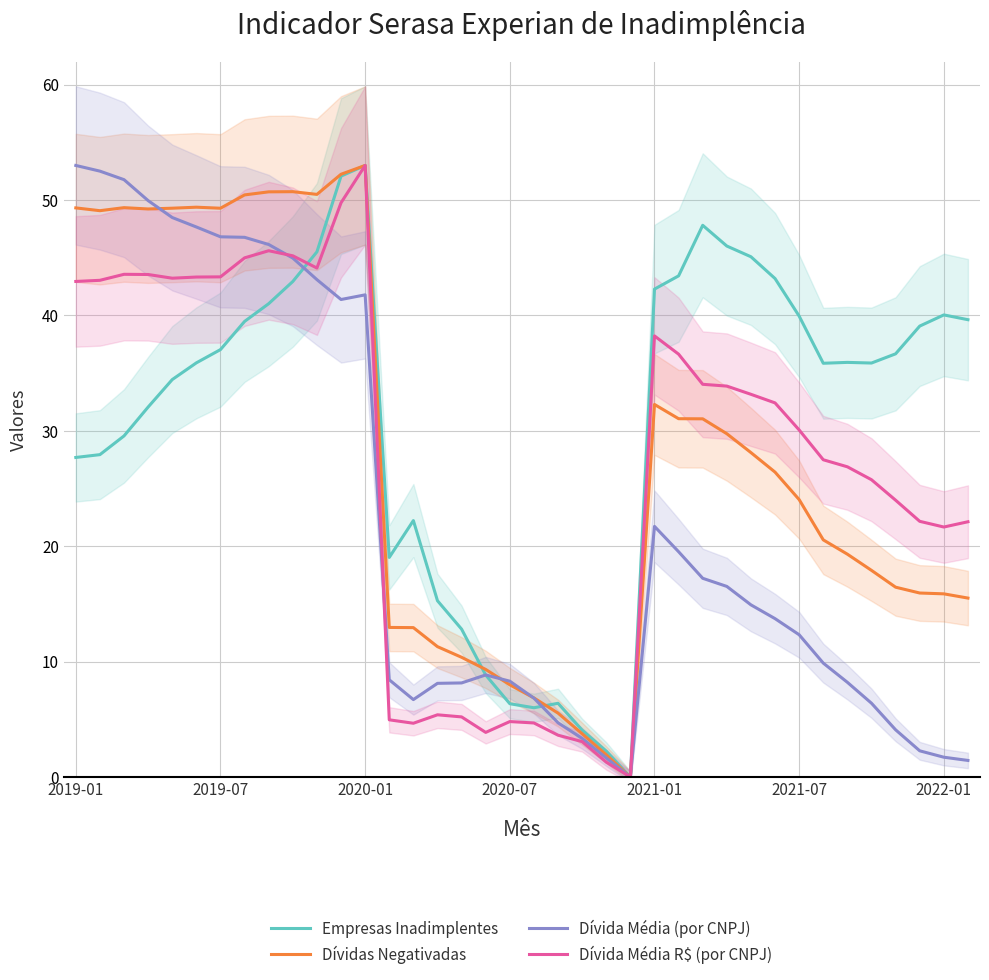

What is the highest value of the Empresas Inadimplentes series?

53.0